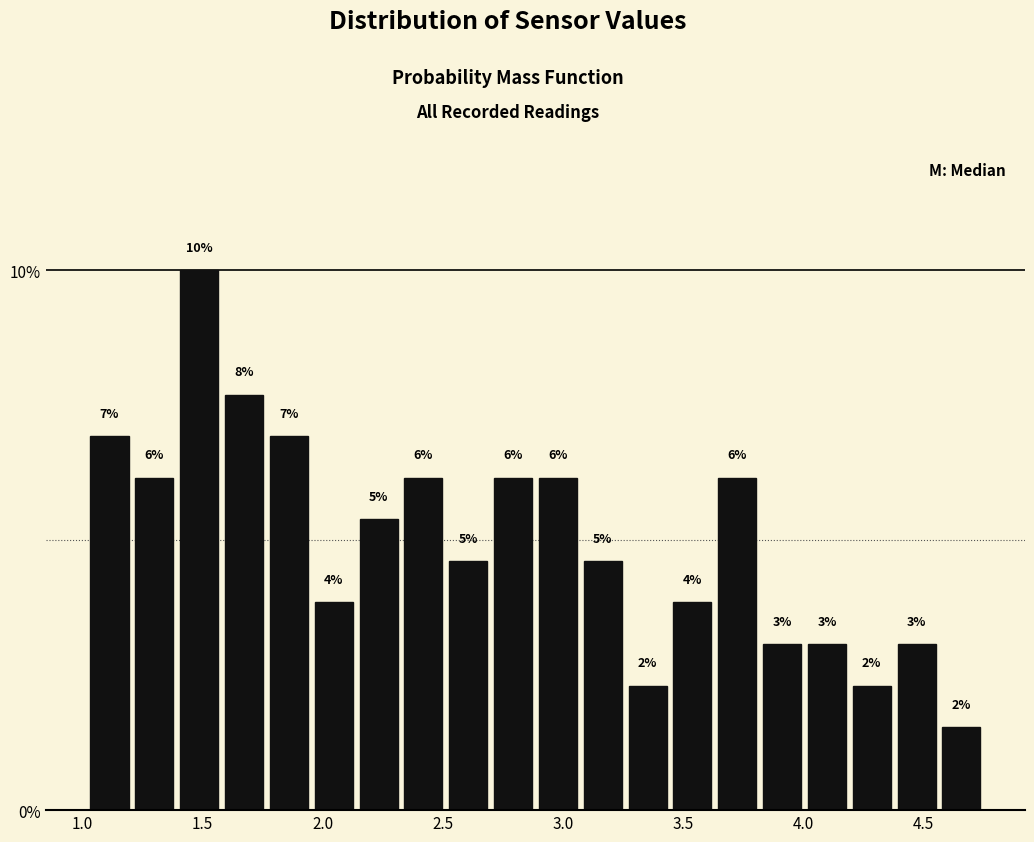

Read against the x-axis, roughly where is the centre of the tallest bar?

1.50